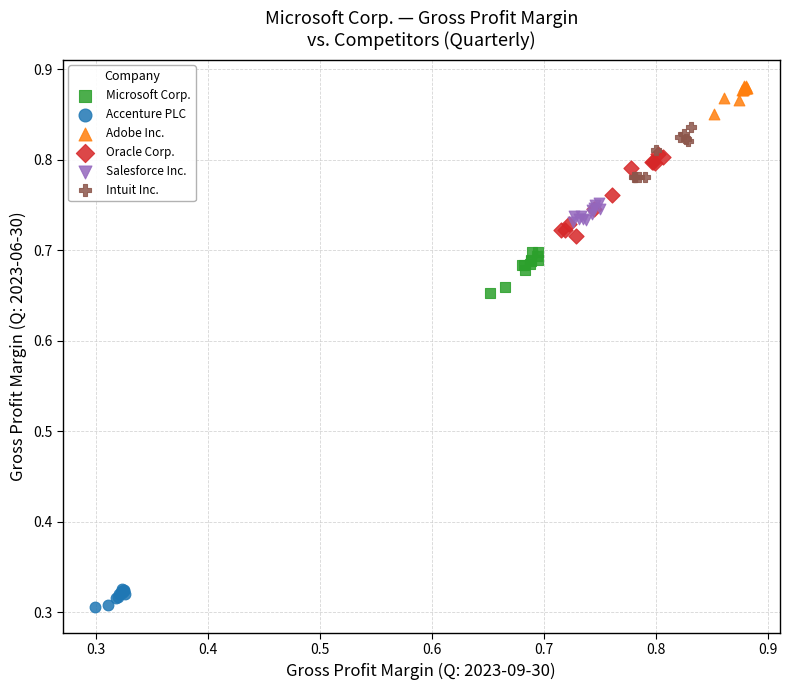

Which series reaches the minimum Y coordinate?

Accenture PLC